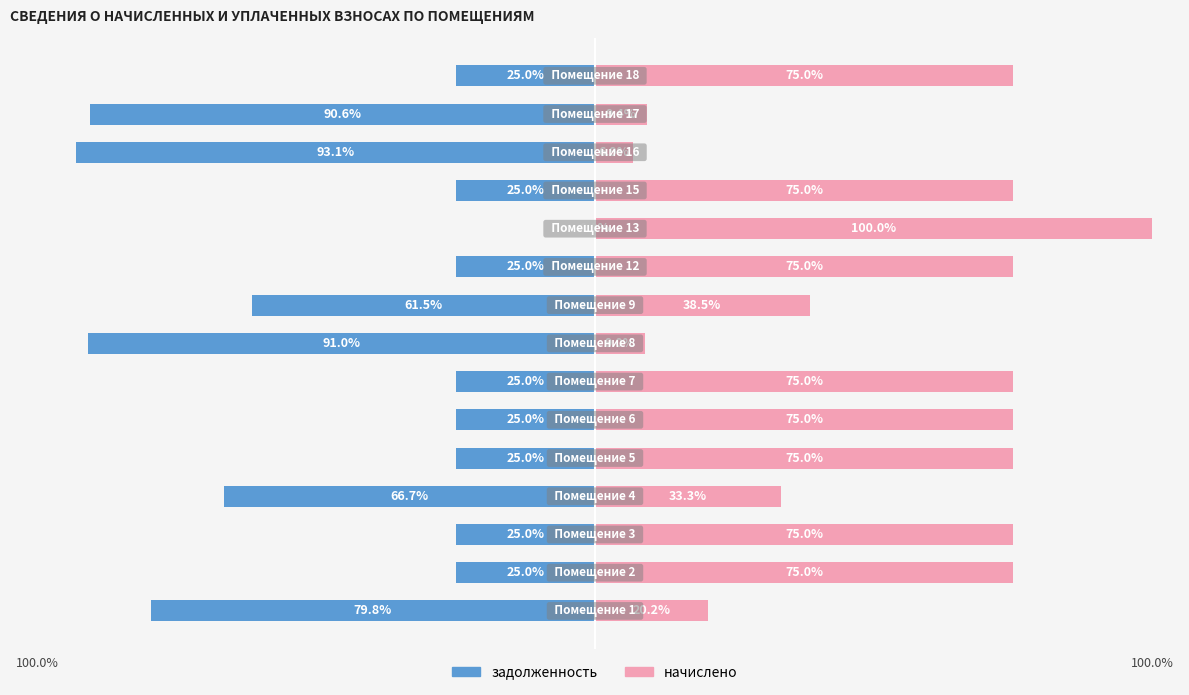

What is the value of the начислено bar at the 6th from the left?

75.0